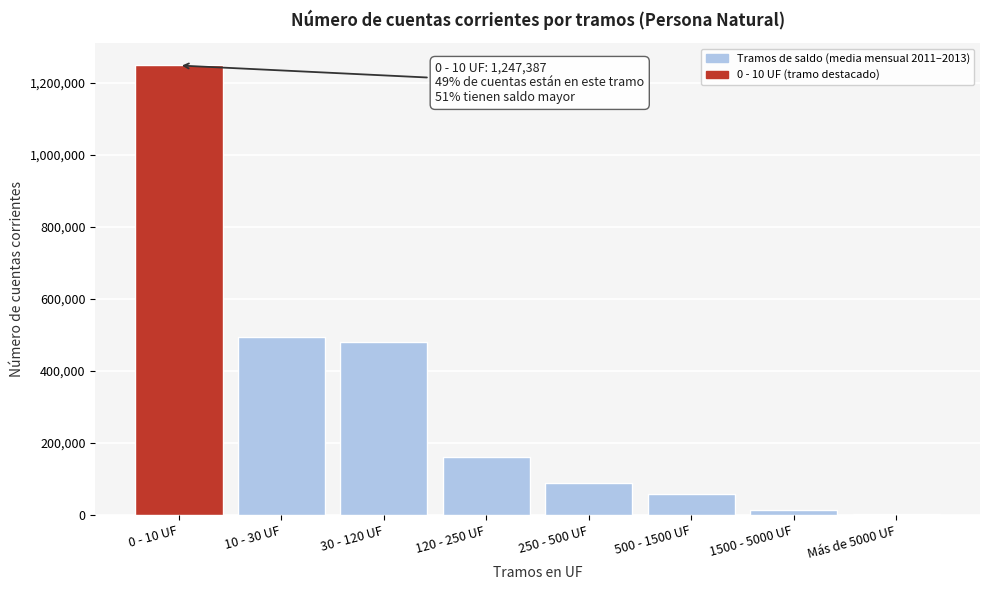

Reading left to right, what are all the values shown in this chart?

0 - 10 UF=1247387.3	10 - 30 UF=494147.6	30 - 120 UF=480806.7	120 - 250 UF=160607.6	250 - 500 UF=89545.4	500 - 1500 UF=56641.0	1500 - 5000 UF=12703.0	Más de 5000 UF=1558.4